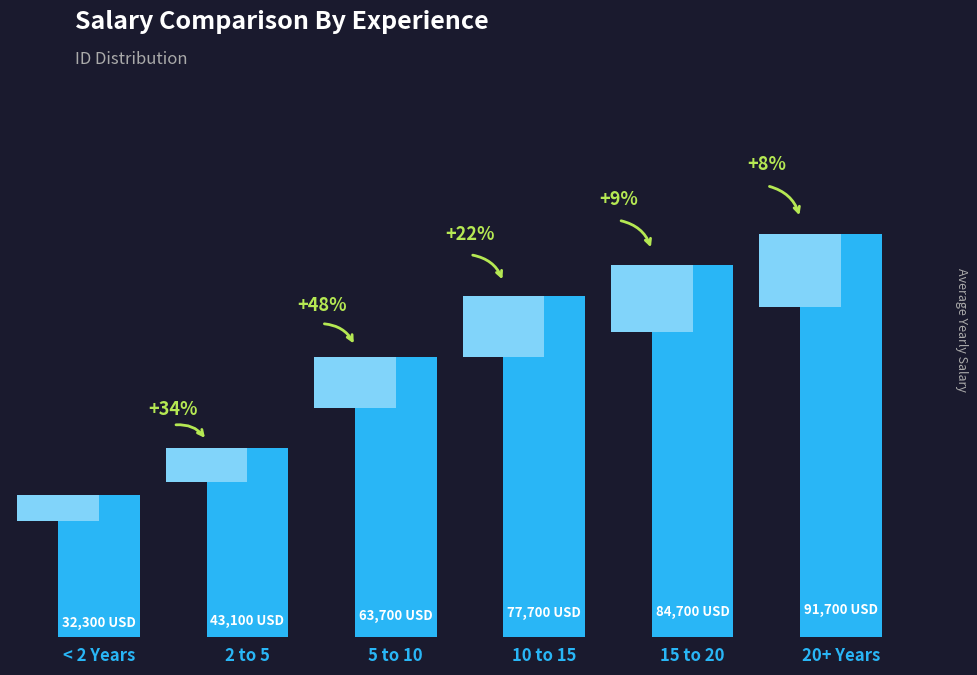

What is the ratio of the value at 5 to 10 to the value at 20+ Years?

0.7